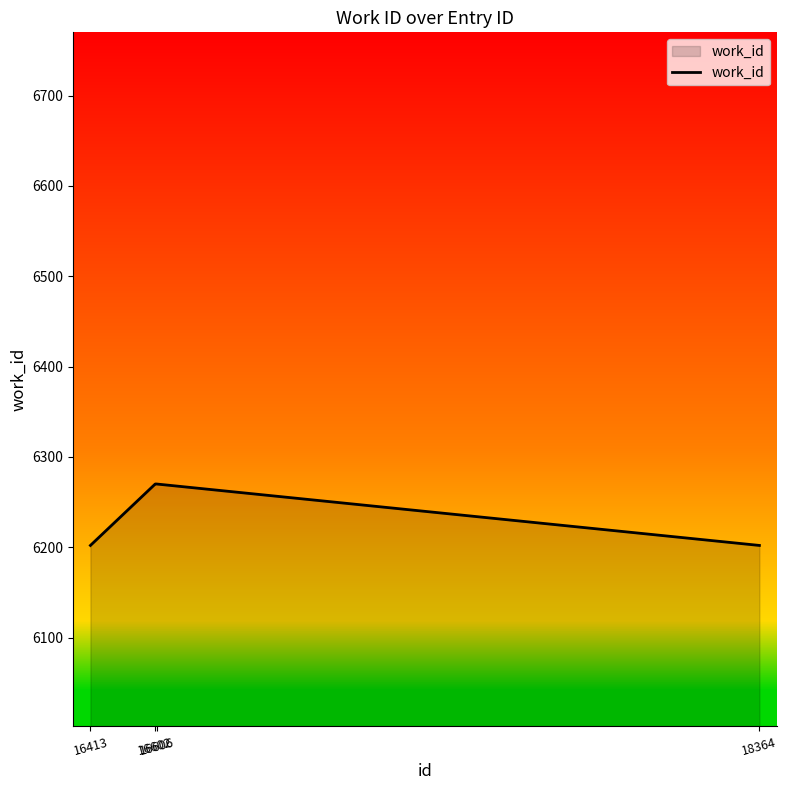

True or false: the data shows 2171 at 16606.

False